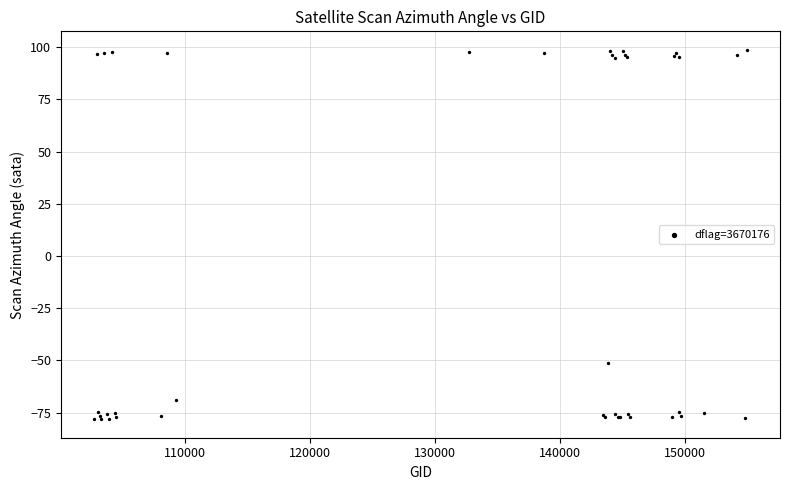

What Y value in the scatter plot is closest to 10?

-51.4